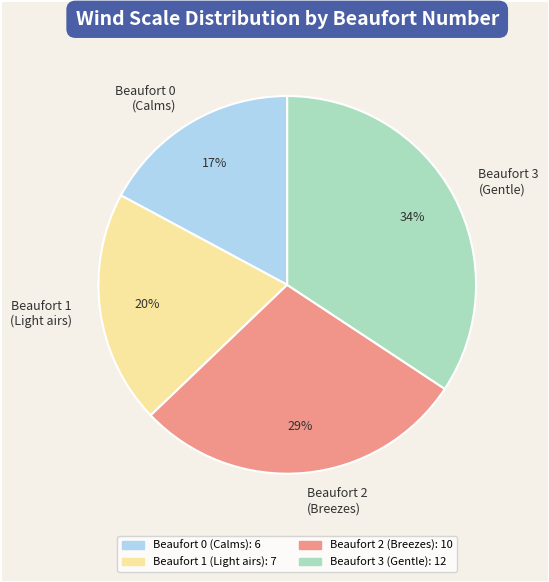

Is there any slice that represents more than half of the pie?

No